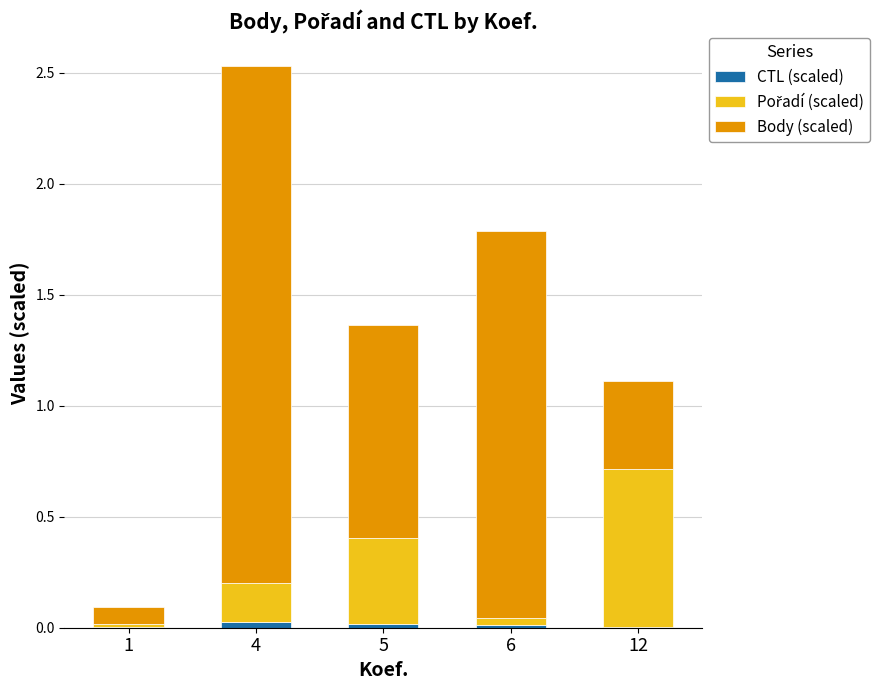

At which category is the sum across all series the highest?

4